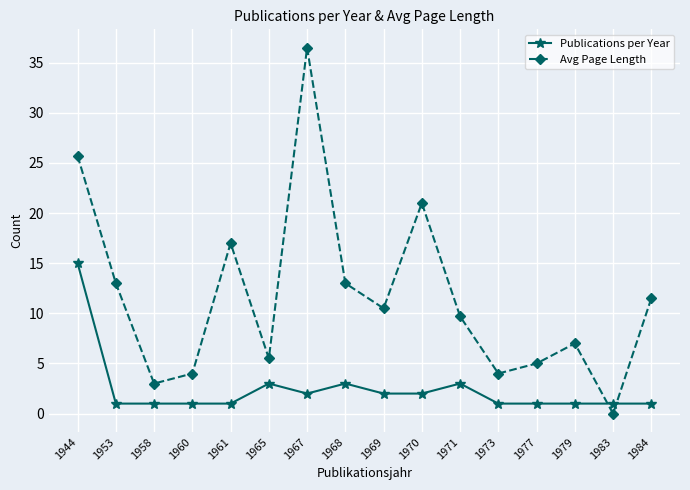

What is the highest value of the Avg Page Length series?

36.5